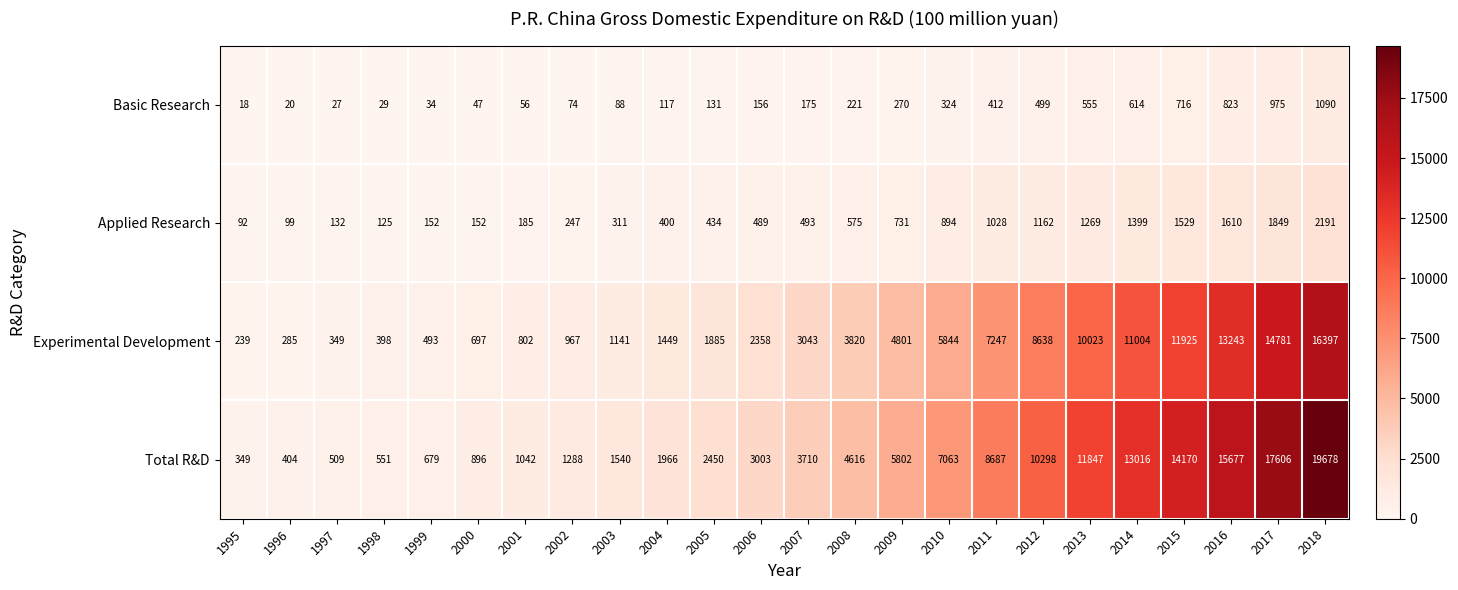

At how many categories does at least one series exceed 10008?

7